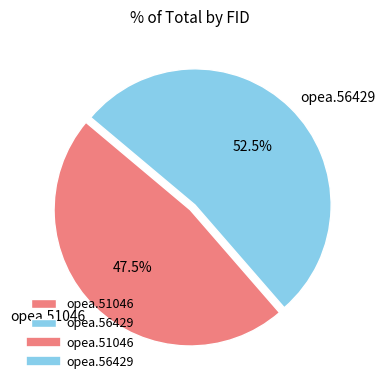

Is there a majority slice in this chart?

Yes